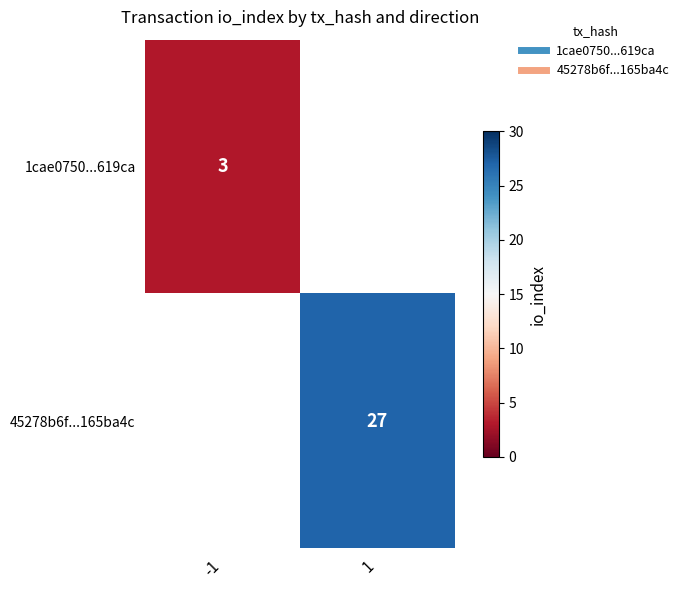

What is the approximate value of 45278b6f...165ba4c at 1?

27.0